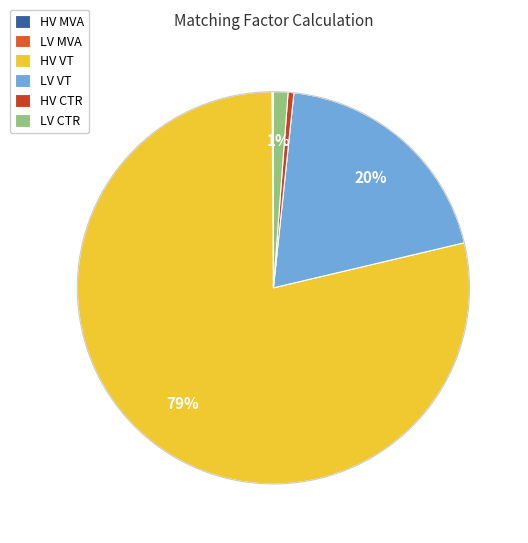

What is the majority slice?

HV VT